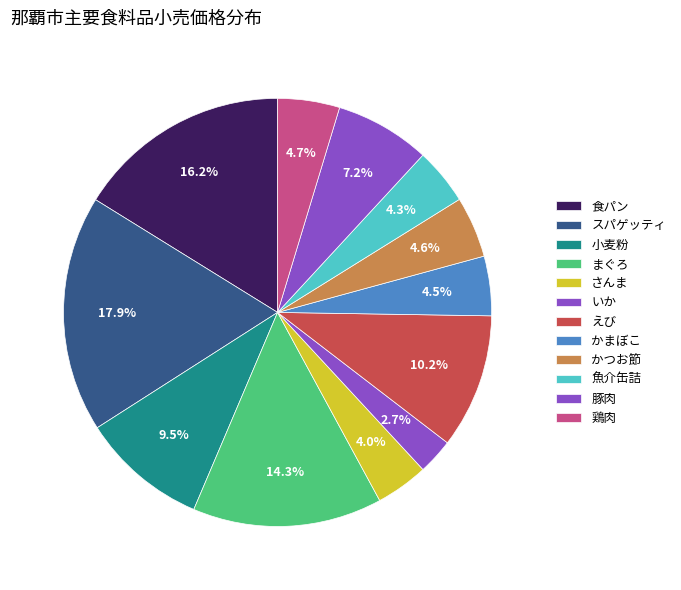

The まぐろ slice represents 25% of the pie. True or false?

False